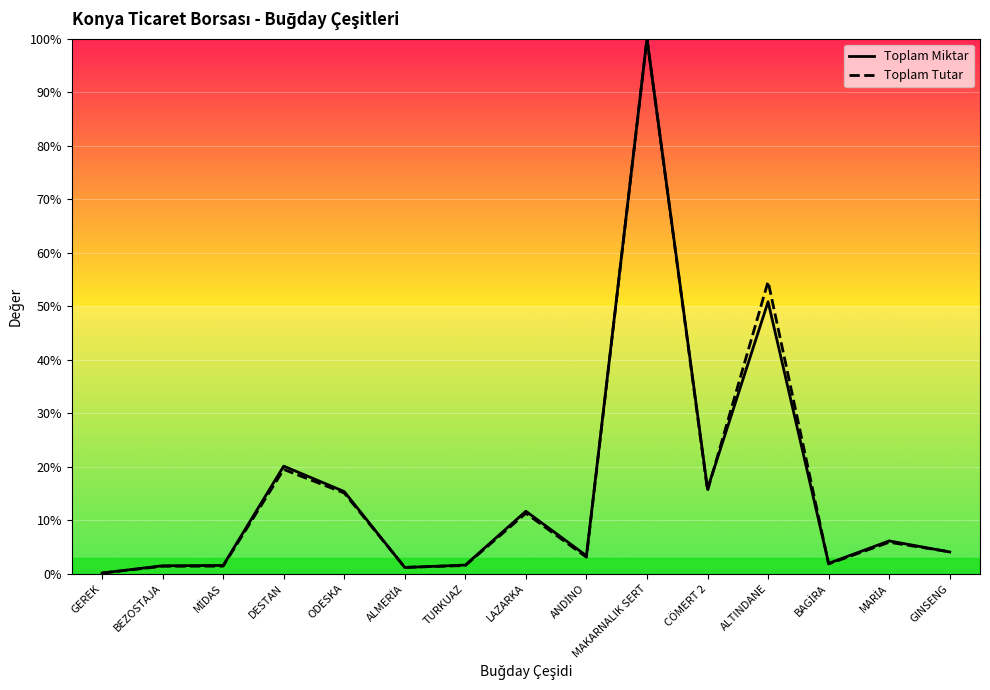

Reading right to left, what are all the values shown in this chart?

Toplam Miktar: GINSENG=4.1	MARİA=6.1	BAGİRA=1.9	ALTINDANE=50.8	CÖMERT 2=15.9	MAKARNALIK SERT=100.0	ANDİNO=3.4	LAZARKA=11.7	TURKUAZ=1.6	ALMERİA=1.2	ODESKA=15.4	DESTAN=20.1	MİDAS=1.5	BEZOSTAJA=1.5	GEREK=0.1
Toplam Tutar: GINSENG=4.1	MARİA=5.9	BAGİRA=1.8	ALTINDANE=54.6	CÖMERT 2=15.5	MAKARNALIK SERT=100.0	ANDİNO=3.1	LAZARKA=11.3	TURKUAZ=1.5	ALMERİA=1.2	ODESKA=15.1	DESTAN=19.5	MİDAS=1.4	BEZOSTAJA=1.4	GEREK=0.1